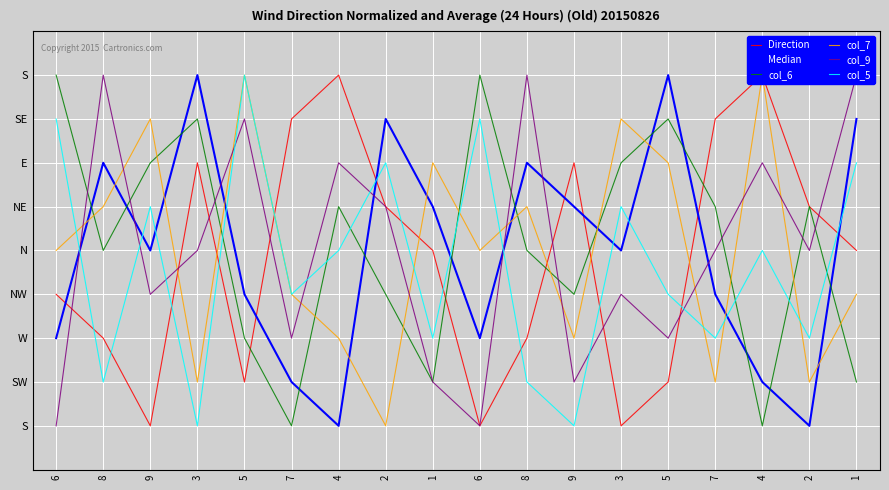

Count the col_5 values in the range 3 to 7.

11